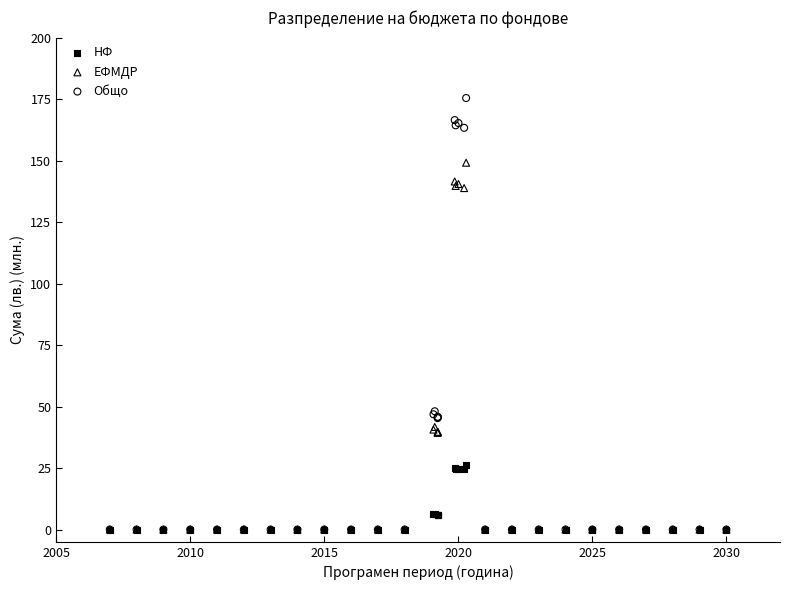

What are all the series names shown in the legend?

НФ, ЕФМДР, Общо